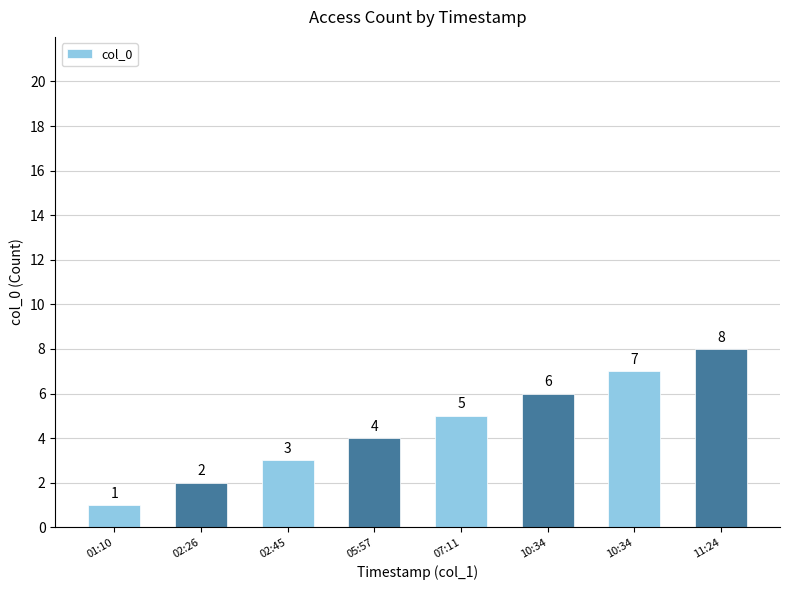

What is the maximum value shown in the chart?

8